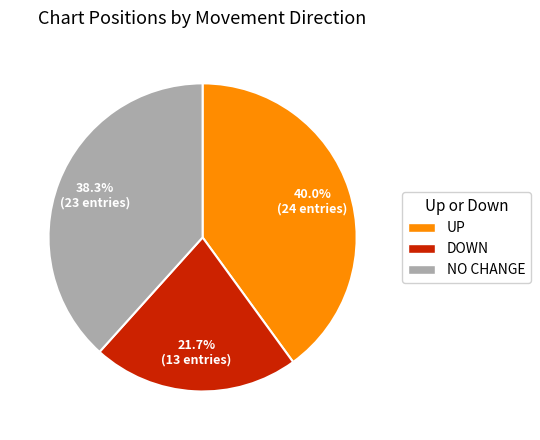

Is there any slice that represents more than half of the pie?

No